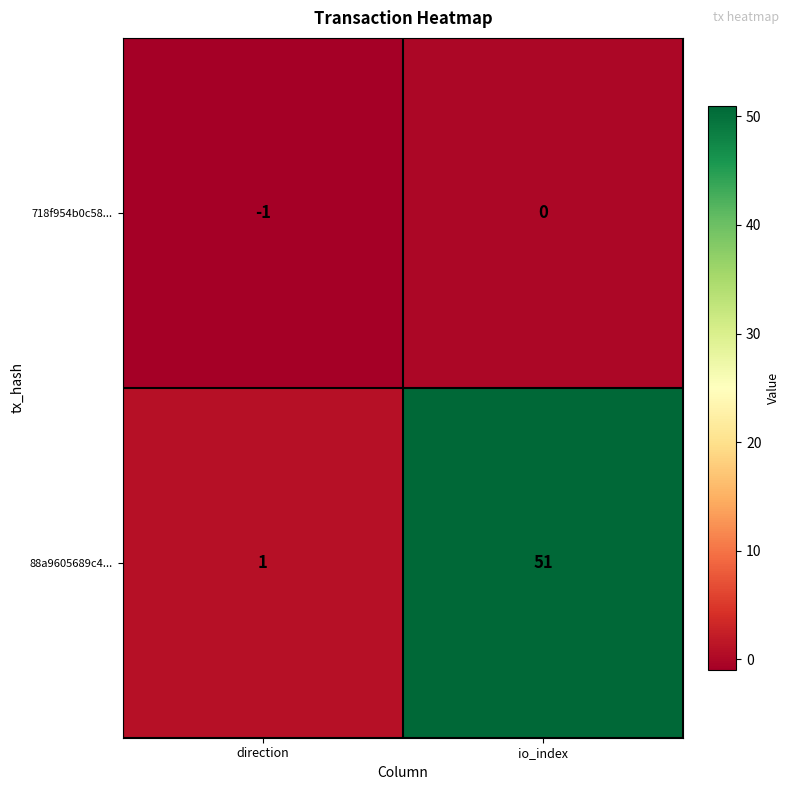

What is the spread (max minus min) of values at direction?

2